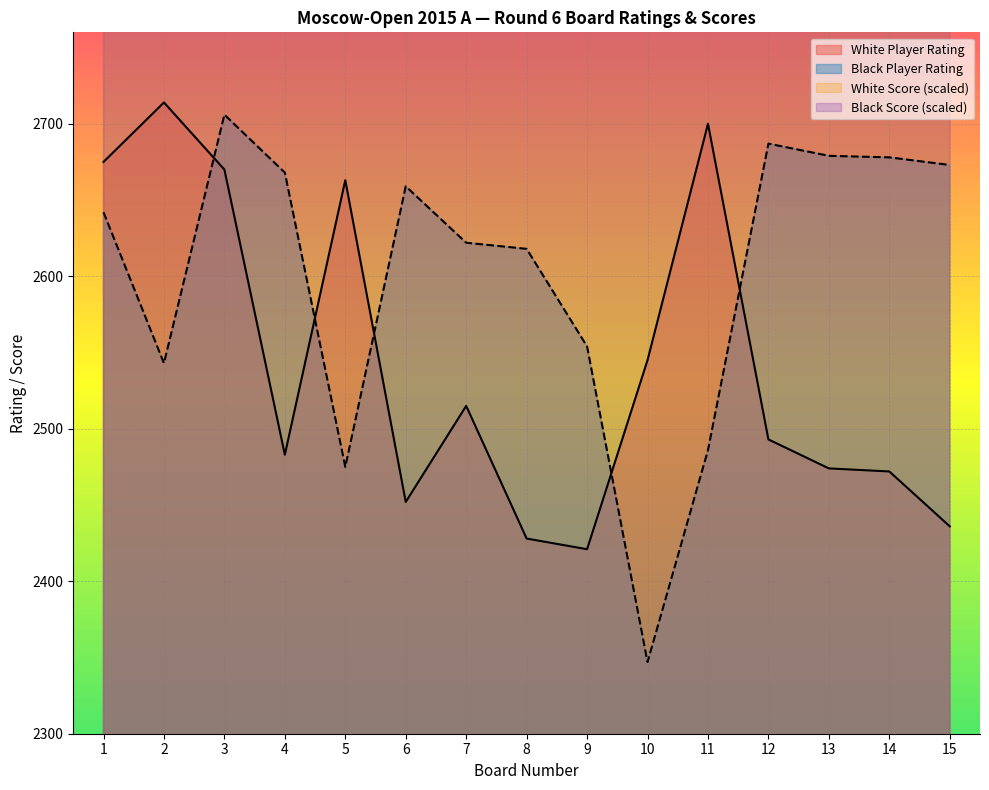

How many times do Black Player Rating and White Player Rating cross each other?

5